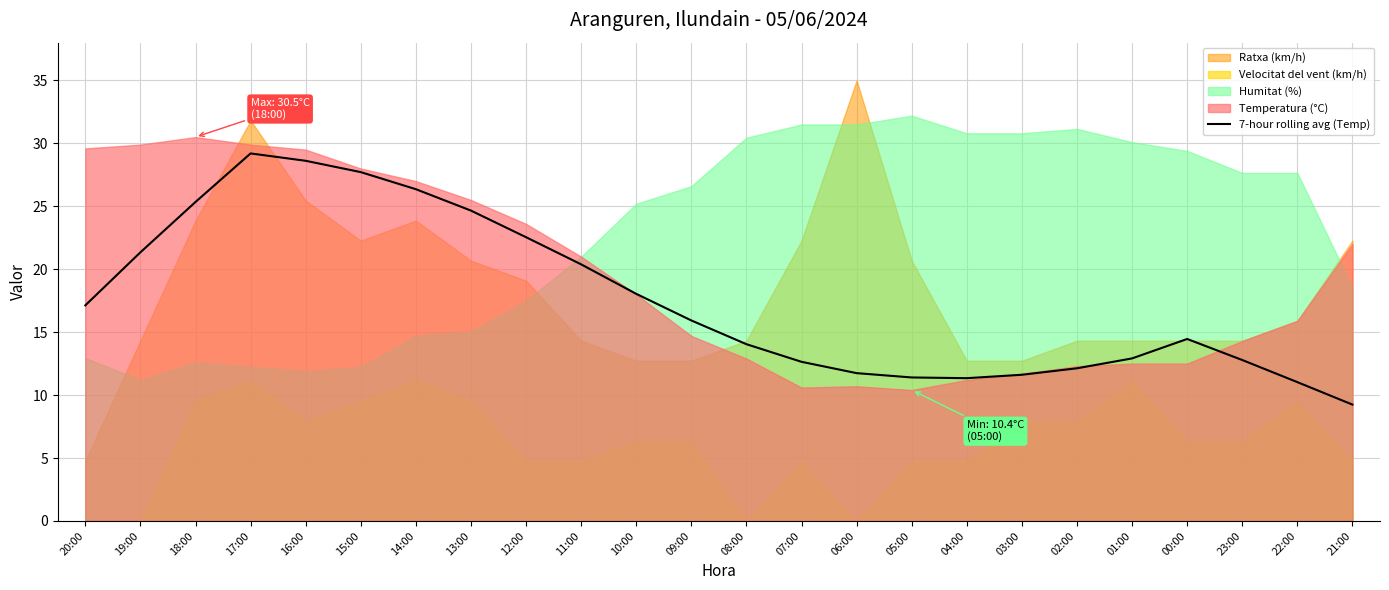

How many interior local valleys (lower than both neighbors) does the data have?

1